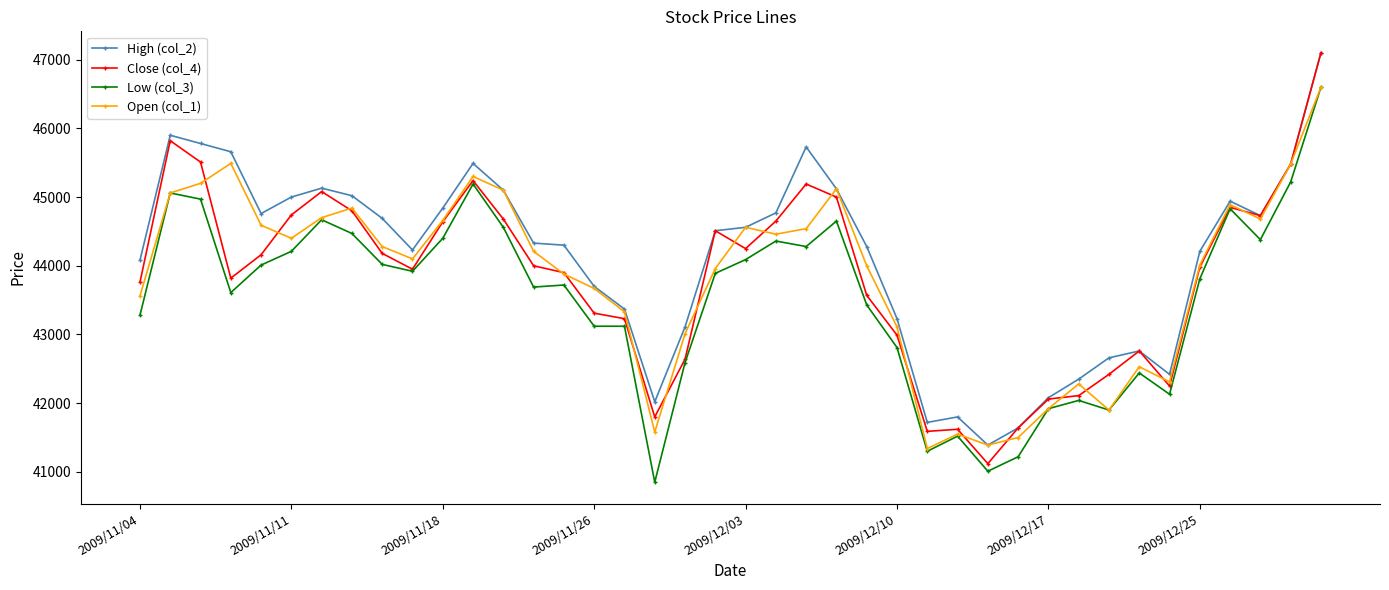

What is the value of the Open (col_1) point at the 23rd from the left?

44540